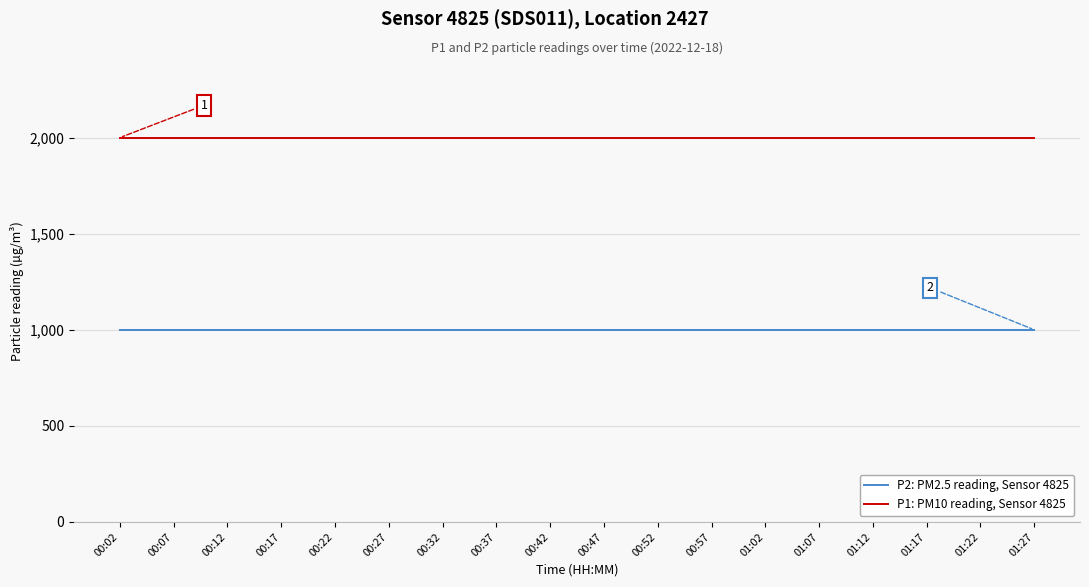

What is the total value across all series at 00:37?

2999.8